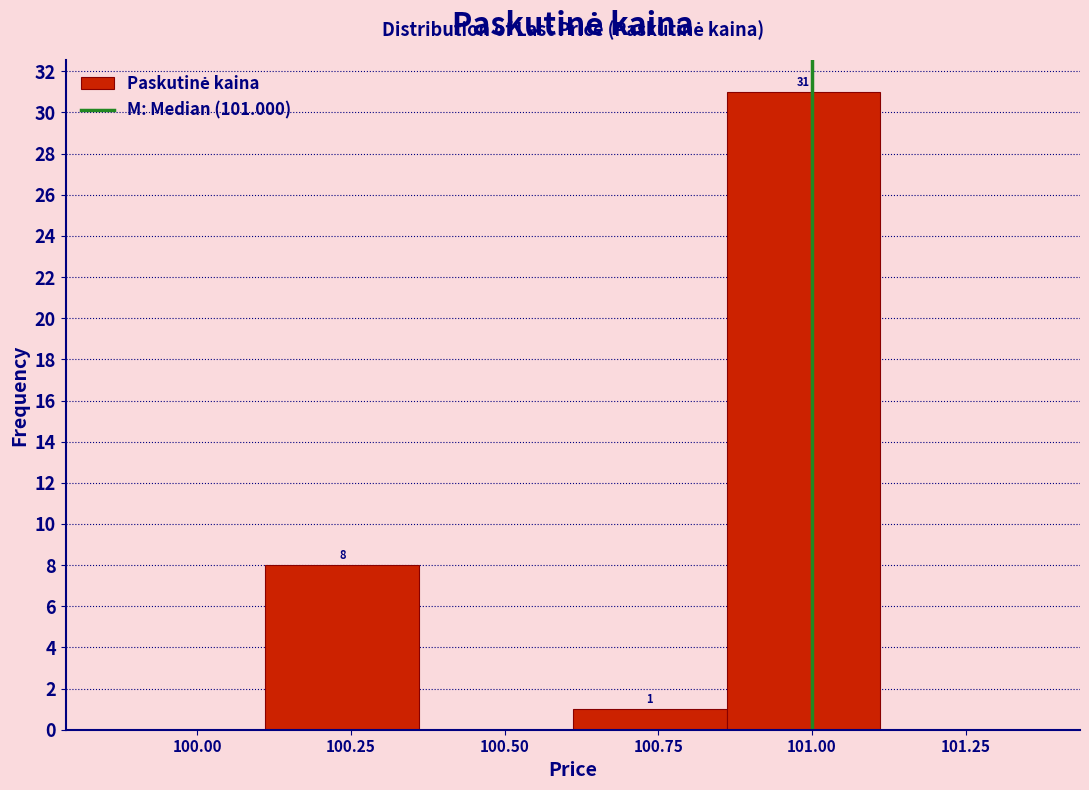

Over which range of the x-axis is the bar tallest?

100.85 to 101.10